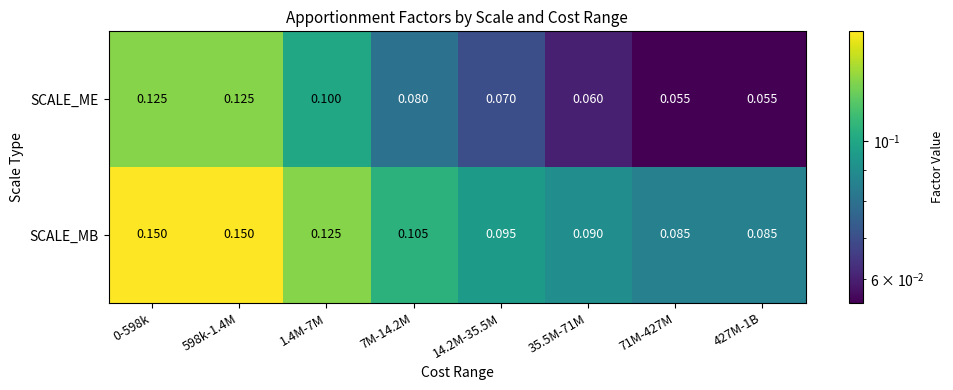

Which series changed the most between 0-598k and 427M-1B?

SCALE_ME